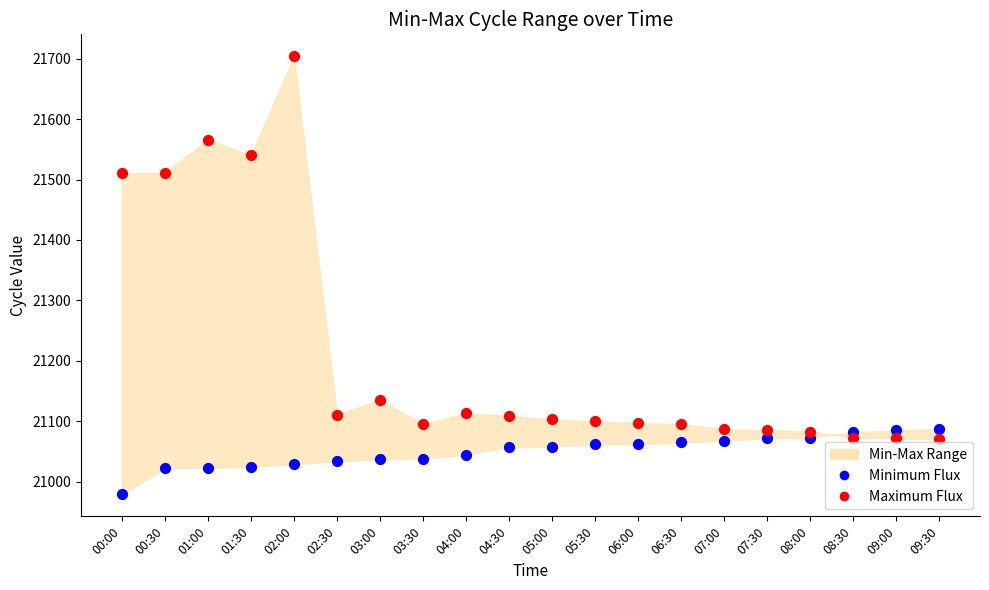

Which series has the widest spread of Y values?

Maximum Flux